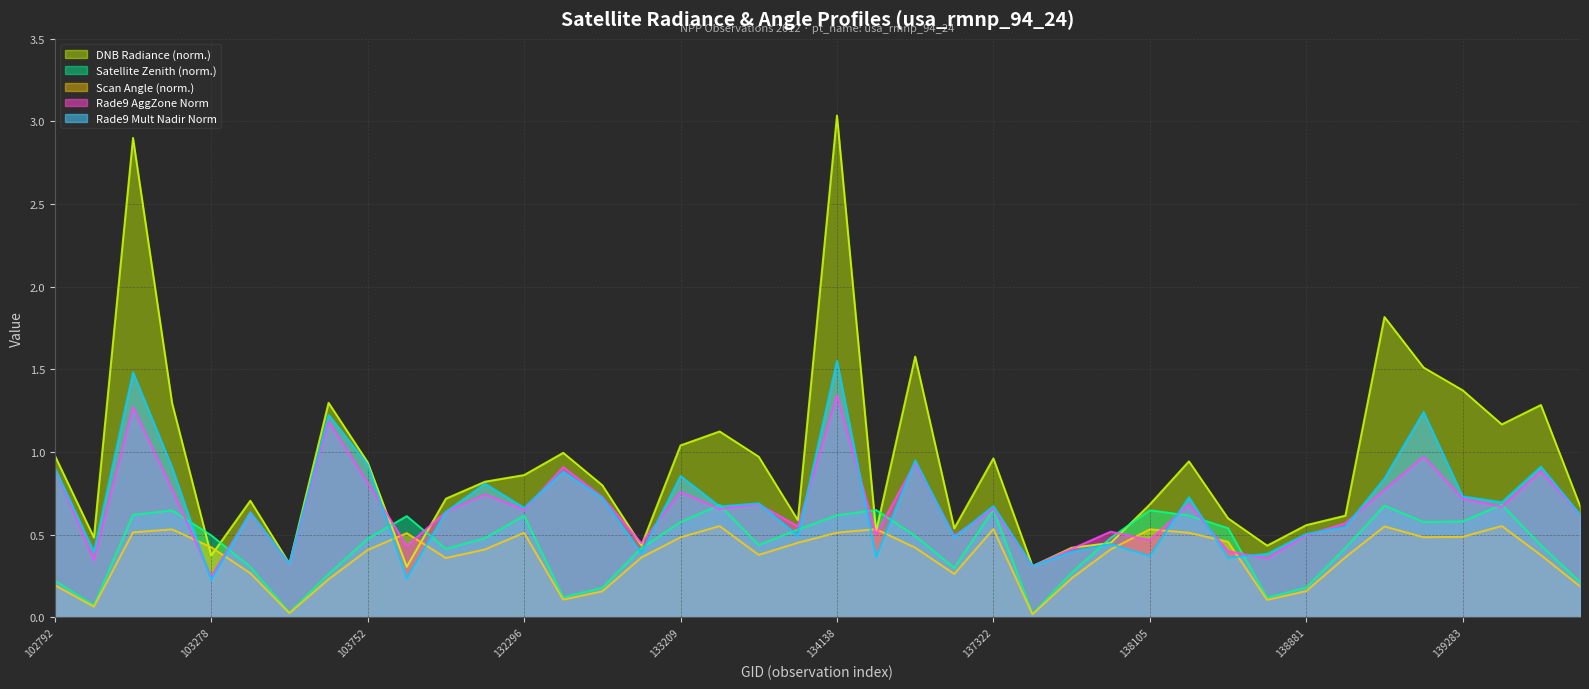

Which series changed the most between 103634 and 134138?

dnbrad